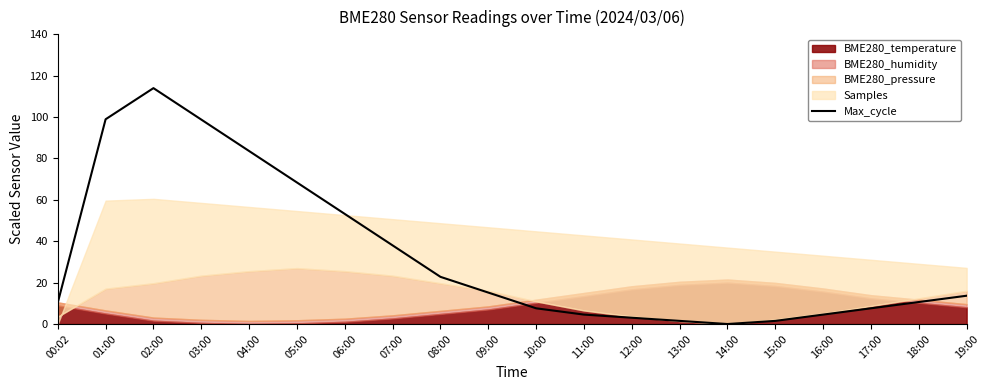

What is the value of the 3rd point from the left?

114.0